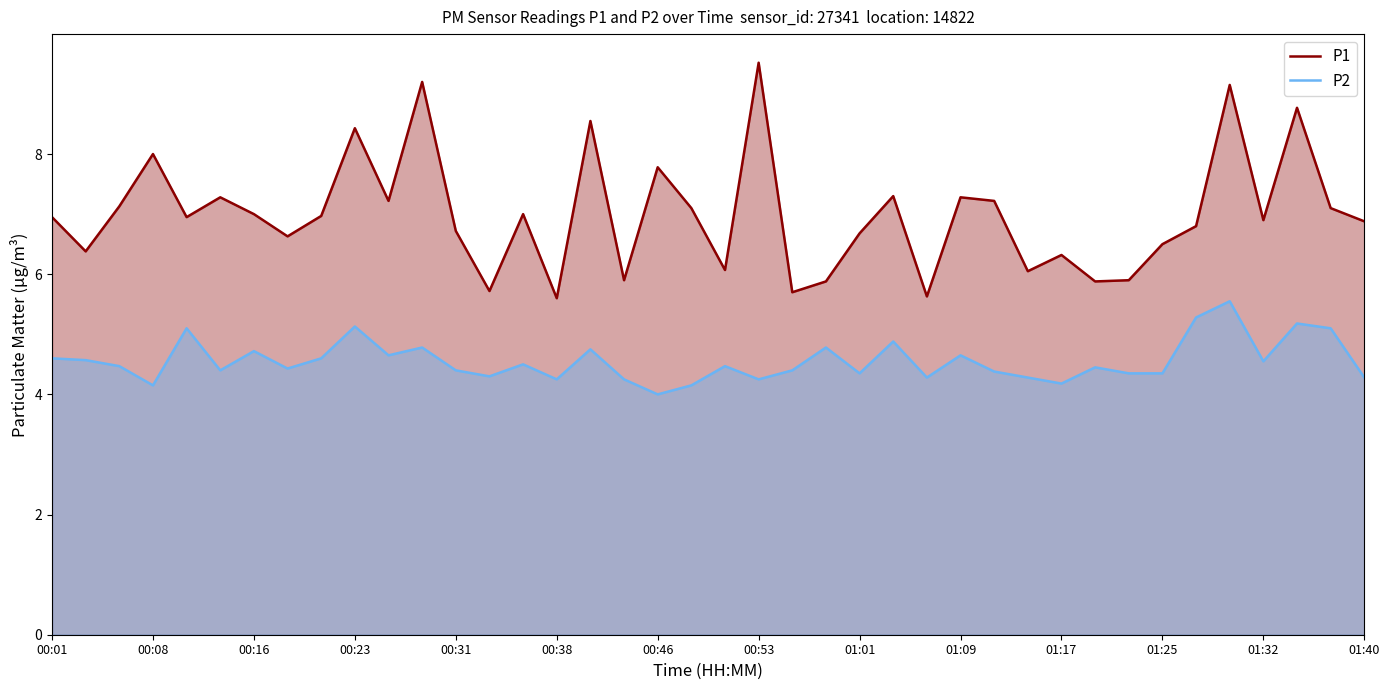

At which label does P1 first exceed 6?

00:01